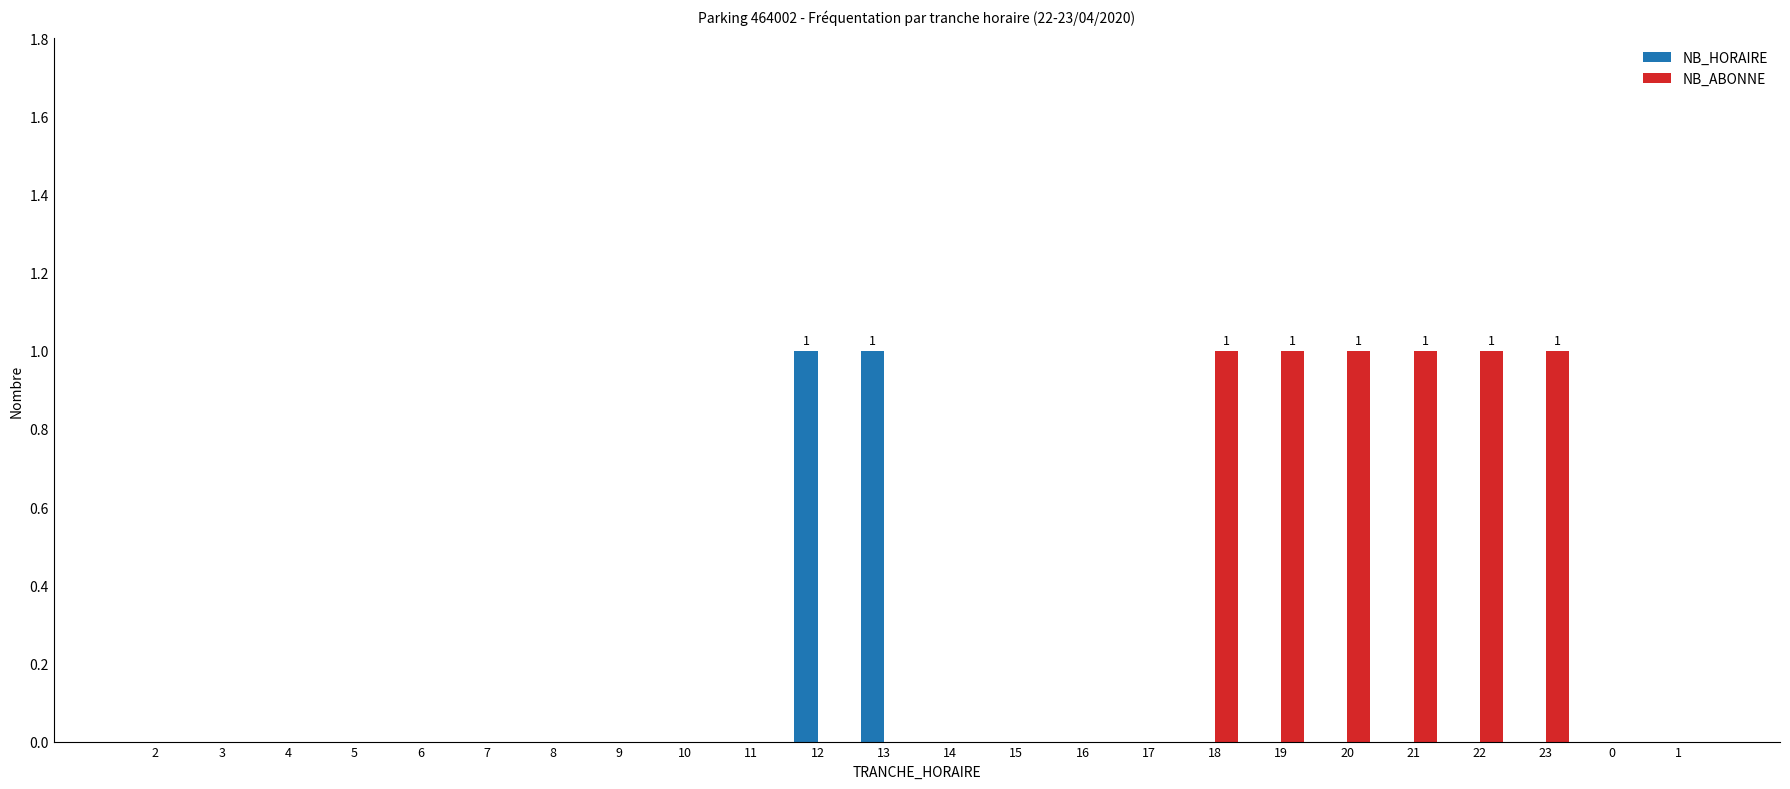

Reading left to right, transcribe all the data shown in this chart.

NB_HORAIRE: 2=0	3=0	4=0	5=0	6=0	7=0	8=0	9=0	10=0	11=0	12=1	13=1	14=0	15=0	16=0	17=0	18=0	19=0	20=0	21=0	22=0	23=0	0=0	1=0
NB_ABONNE: 2=0	3=0	4=0	5=0	6=0	7=0	8=0	9=0	10=0	11=0	12=0	13=0	14=0	15=0	16=0	17=0	18=1	19=1	20=1	21=1	22=1	23=1	0=0	1=0